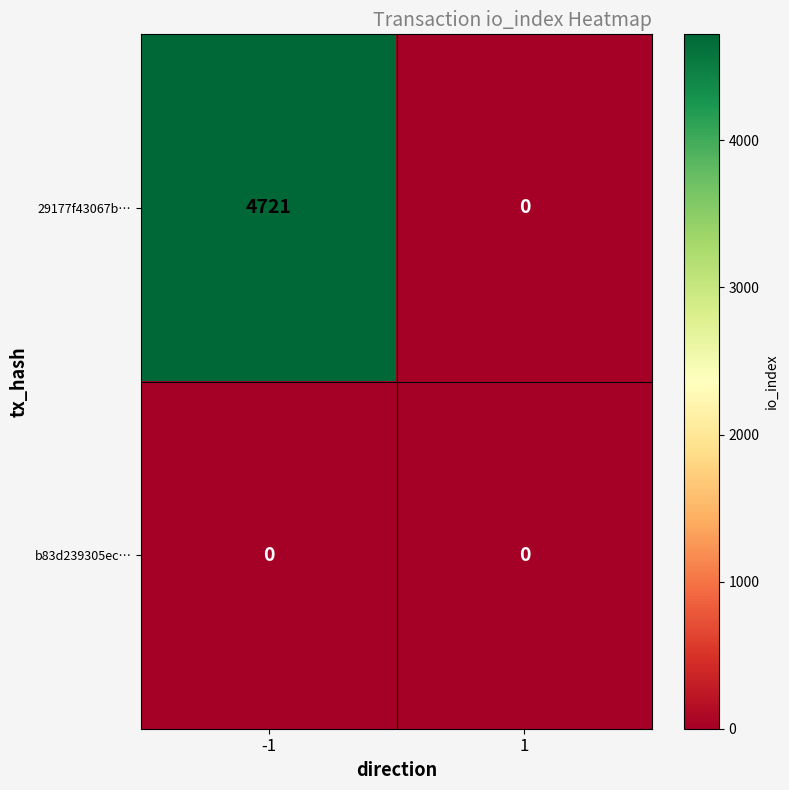

Rank the series by their average value, from highest to lowest.

29177f43067b…, b83d239305ec…